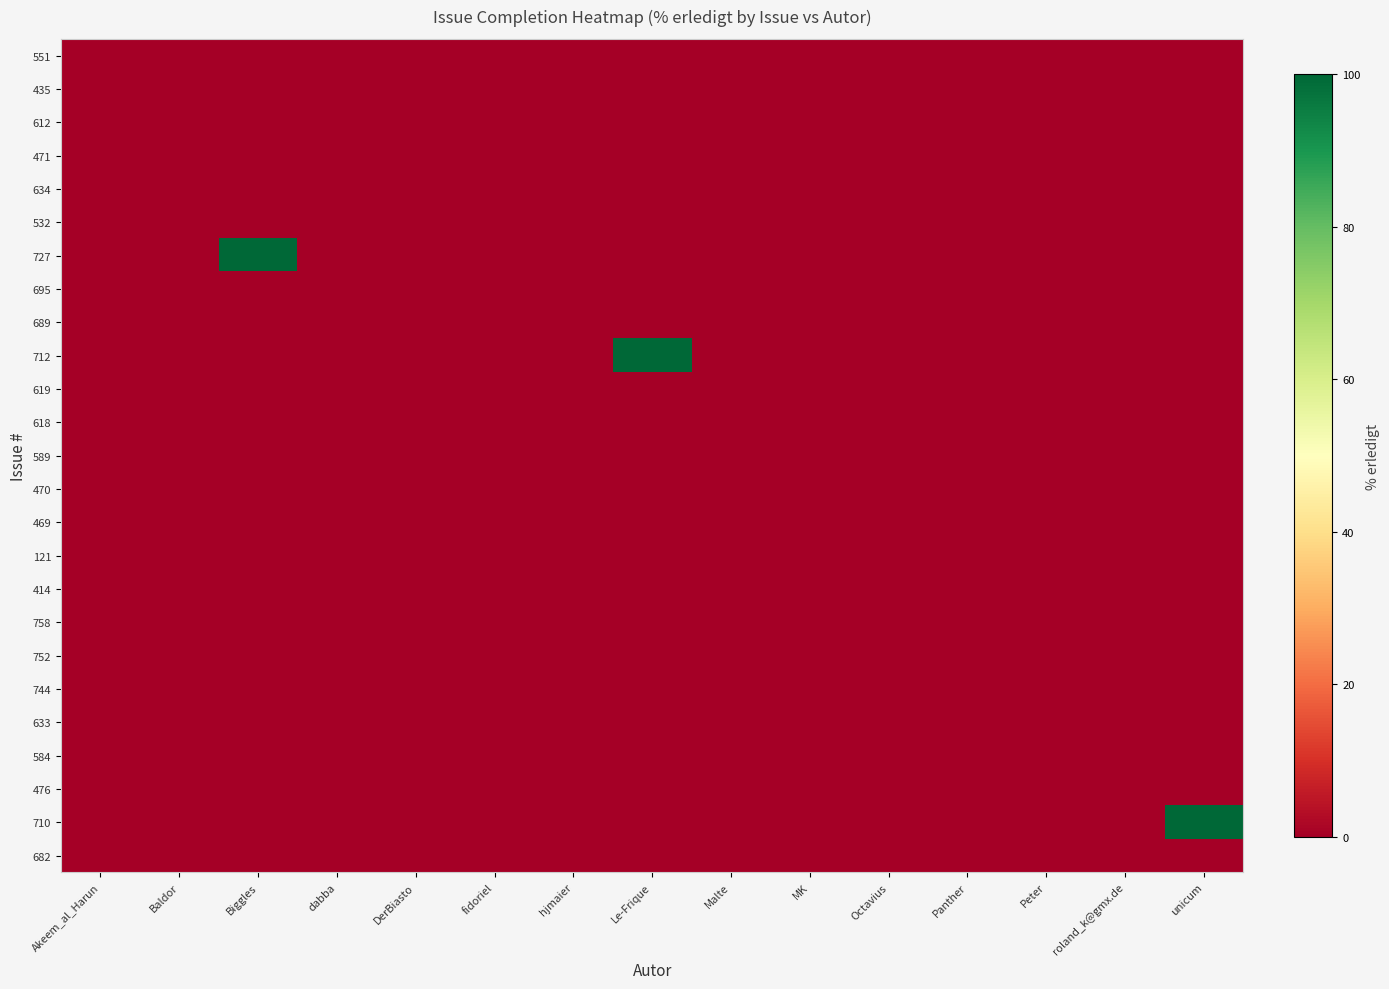

What is the total value across all series at Le-Frique?

100